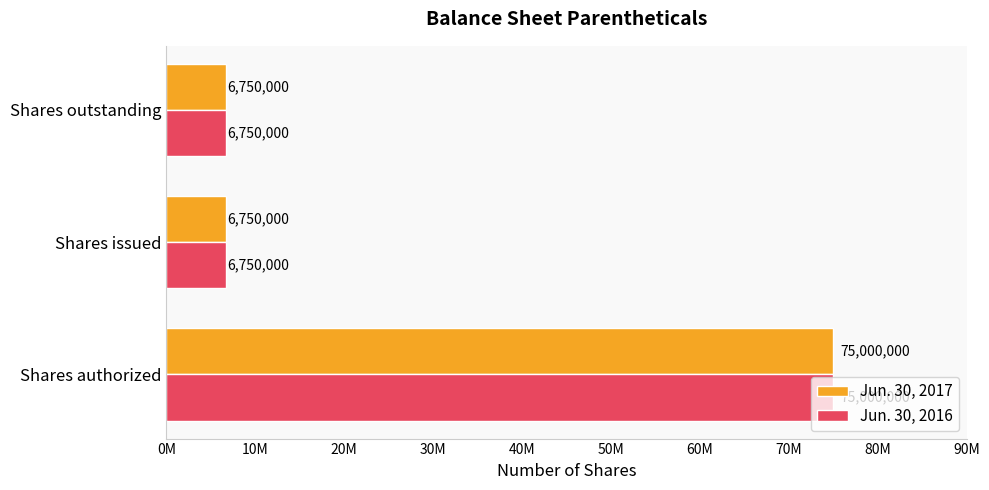

What are all the series names shown in the legend?

Jun. 30, 2017, Jun. 30, 2016